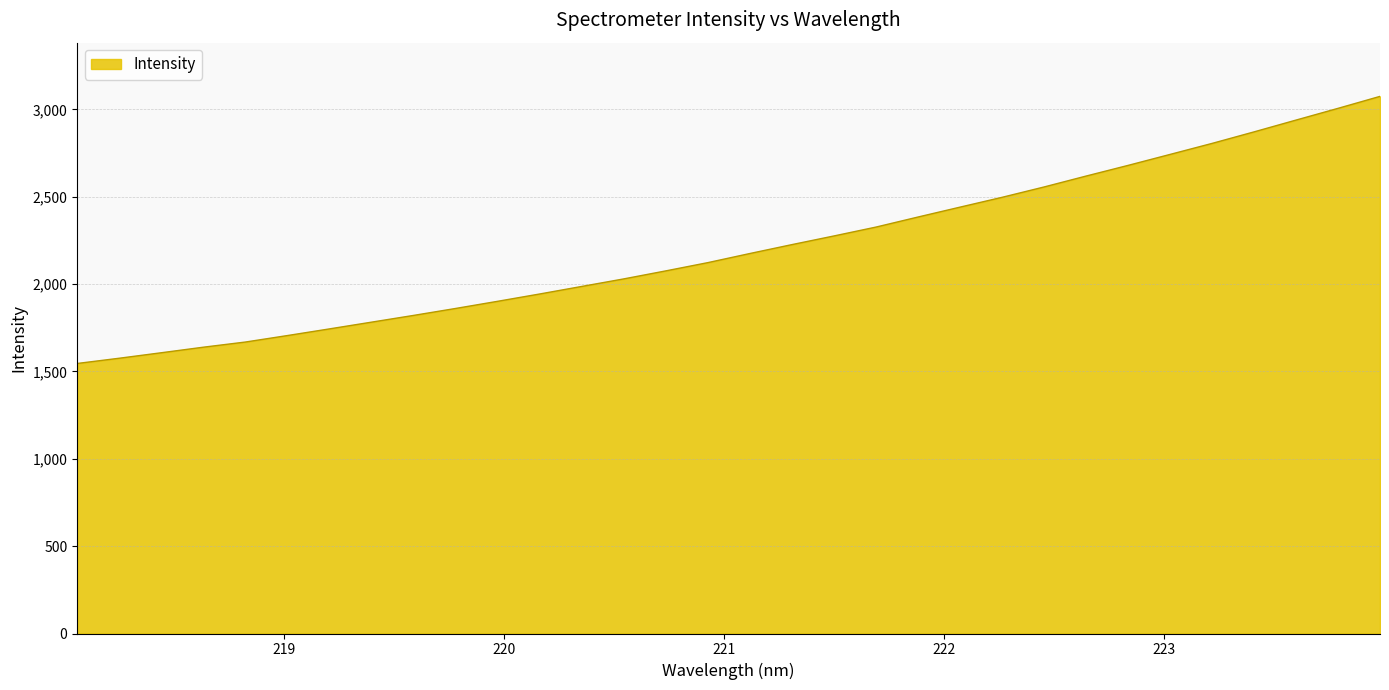

What is the sum of all values?

70625.9